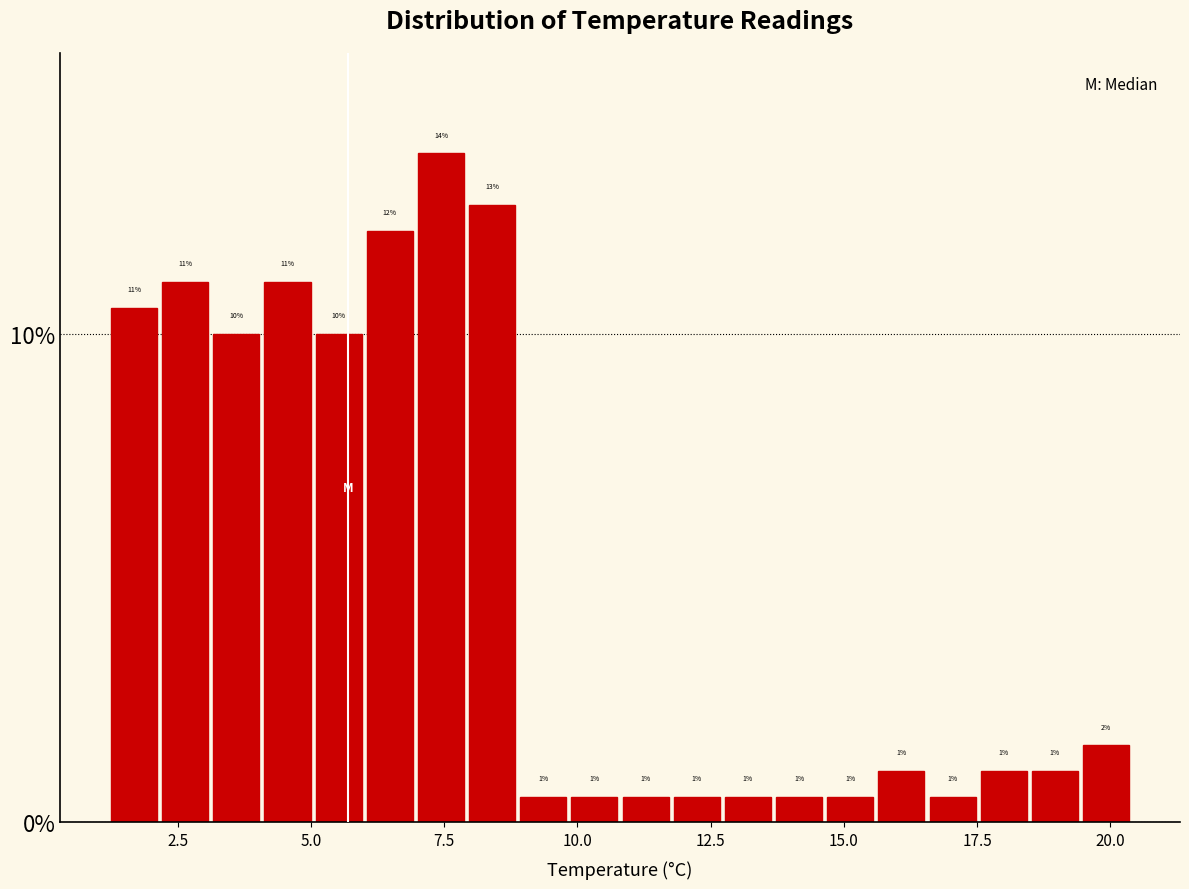

Read against the x-axis, roughly where is the centre of the tallest bar?

7.5